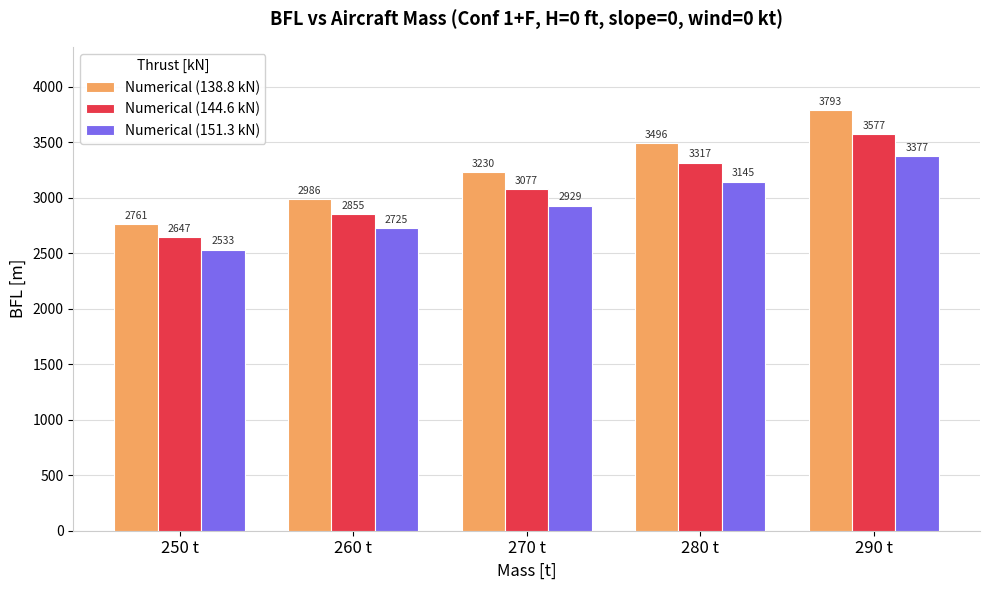

The value of Numerical (138.8 kN) at 250 t is 4703. True or false?

False